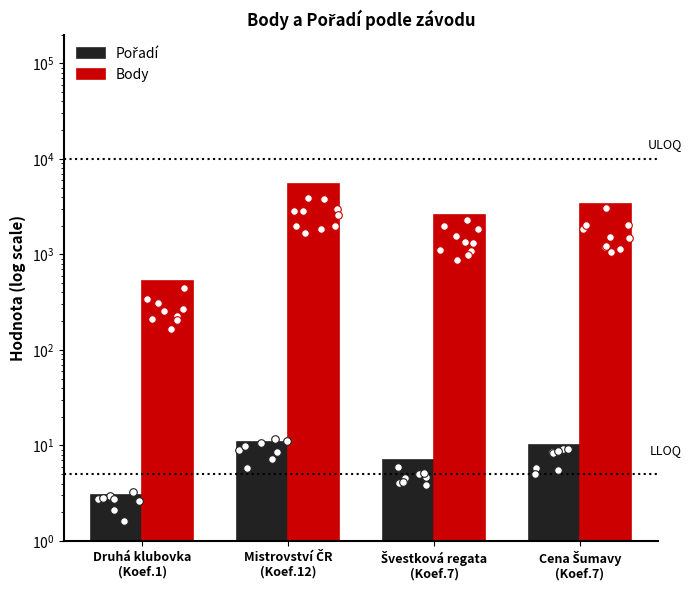

Which series reaches the minimum Y coordinate?

Pořadí